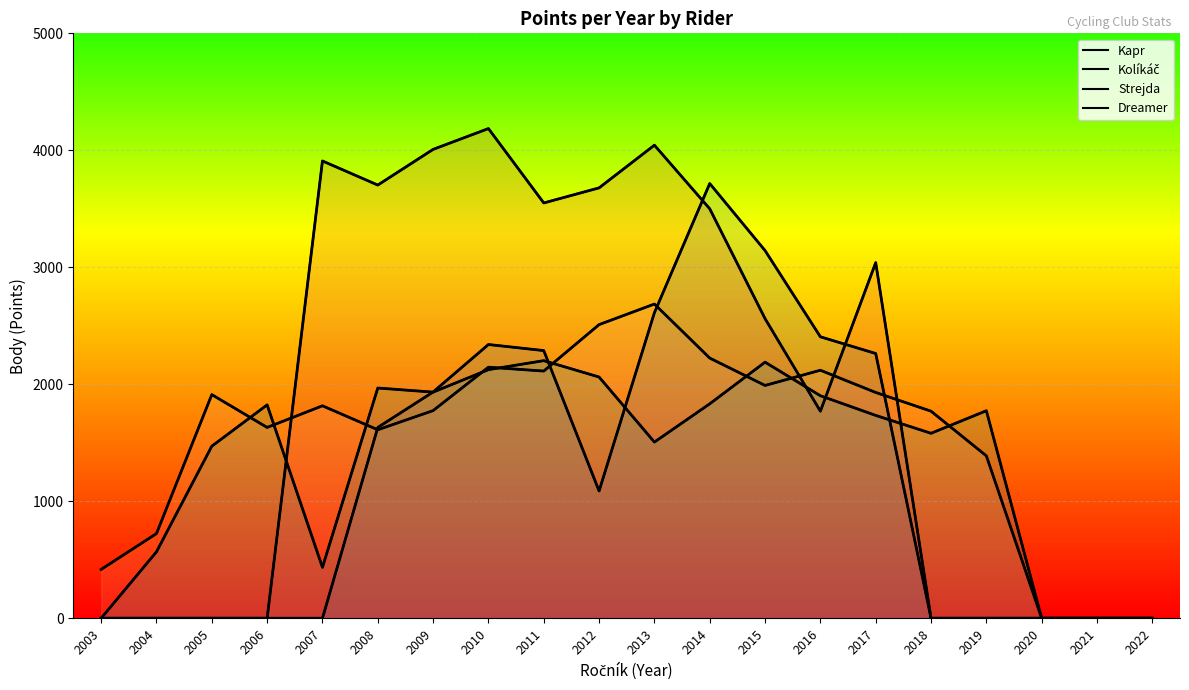

At how many categories does at least one series exceed 4052?

1